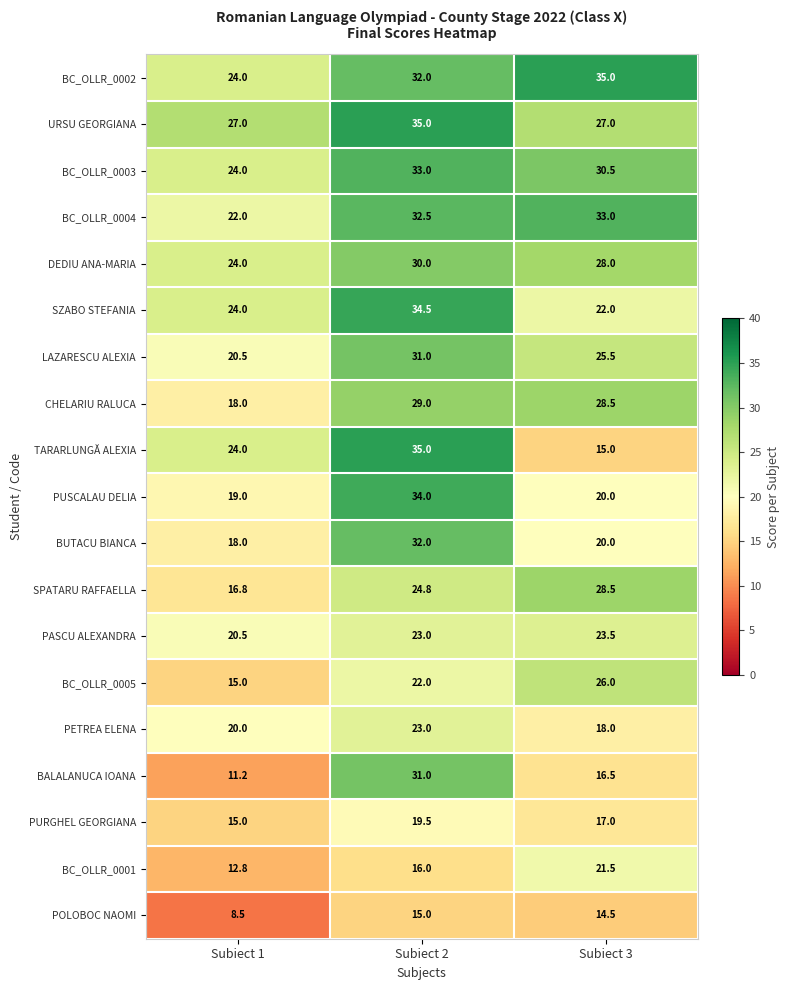

The value of PURGHEL GEORGIANA at Subiect 3 is 17.0. True or false?

True